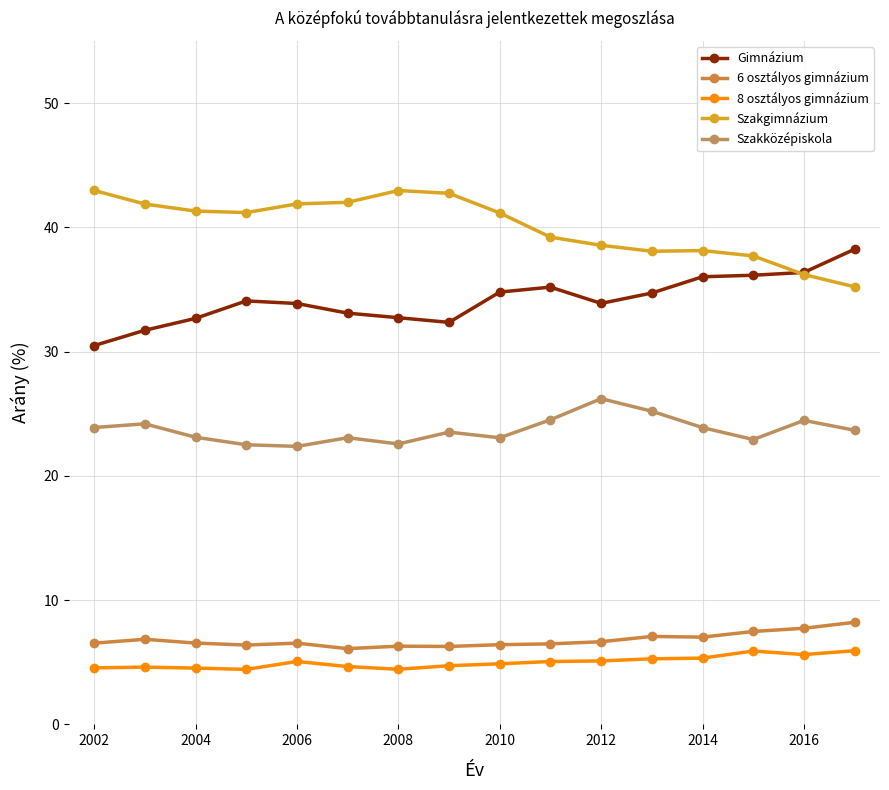

List the series in order of their peak value, highest first.

Szakgimnázium, Gimnázium, Szakközépiskola, 6 osztályos gimnázium, 8 osztályos gimnázium